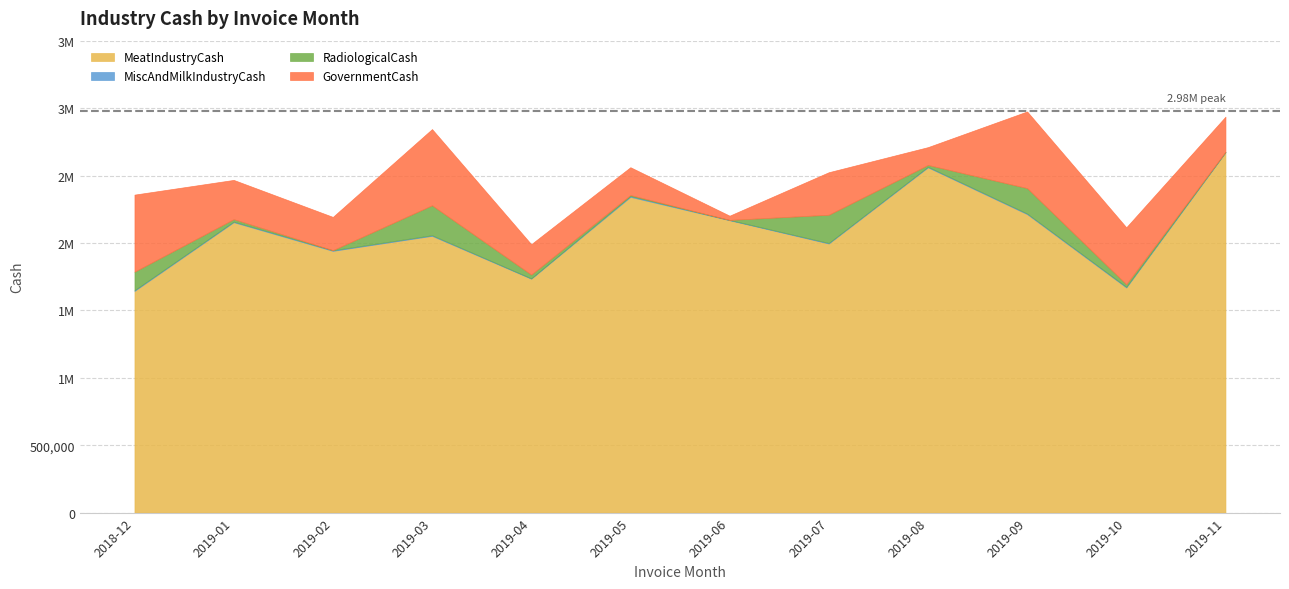

What is the lowest value of the GovernmentCash series?

31402.0